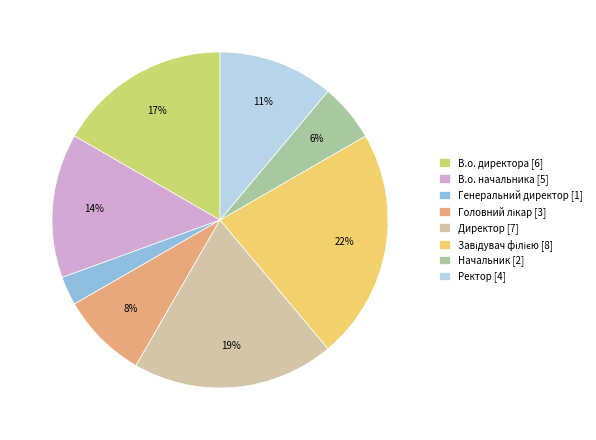

To the nearest percent, what is the average slice percentage?

12%